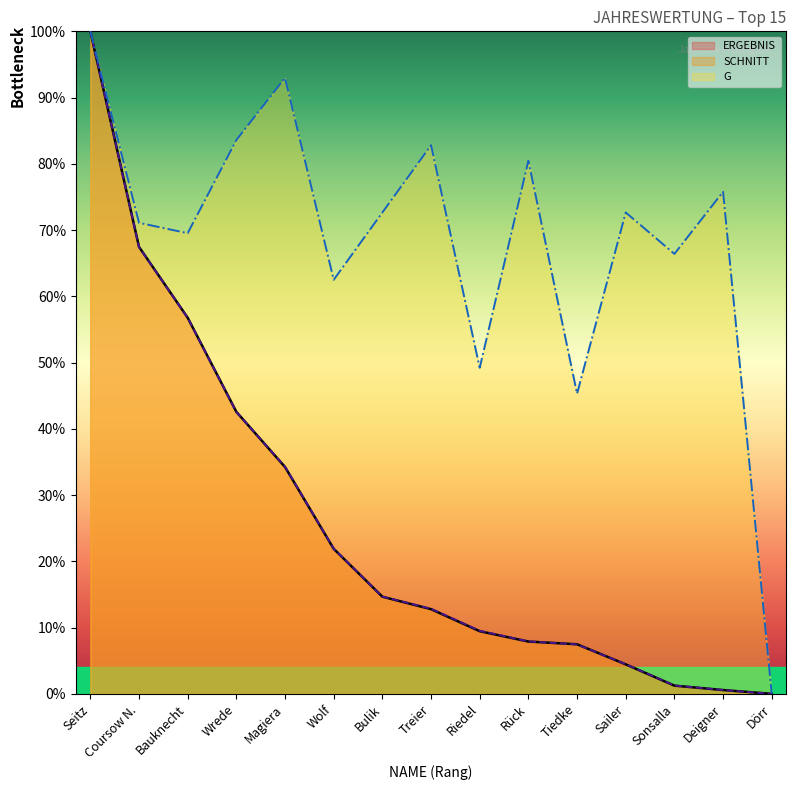

The SCHNITT series shows 42.5 at Wrede. True or false?

True